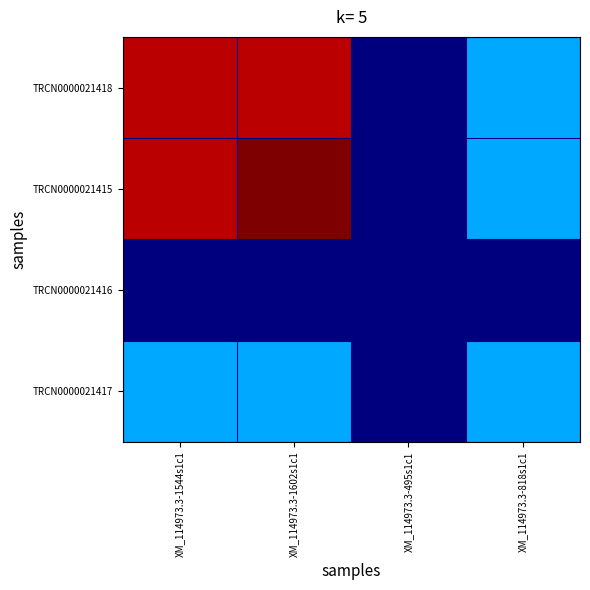

What is the minimum value shown in the chart?

500.0